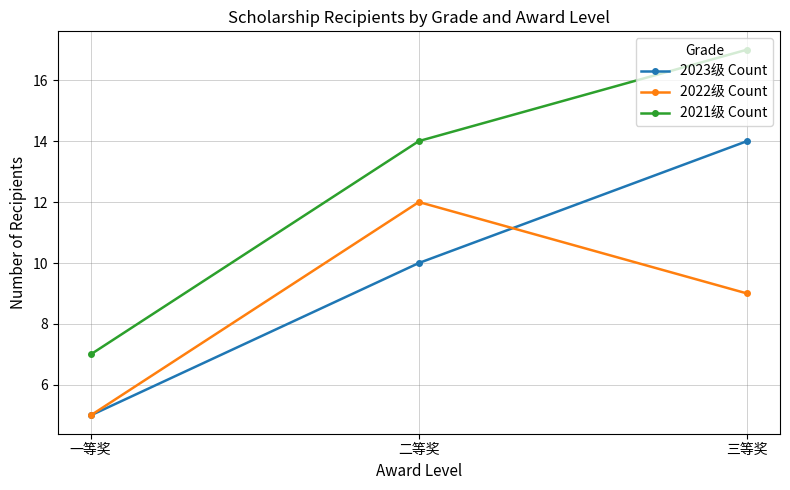

How many lines are shown in the chart?

3